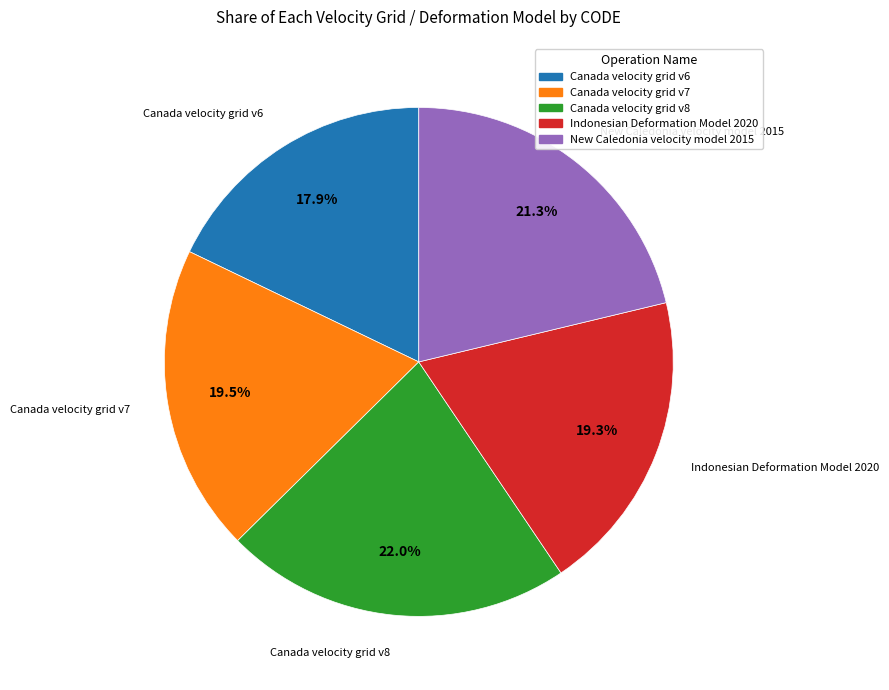

How many segments does this pie chart have?

5